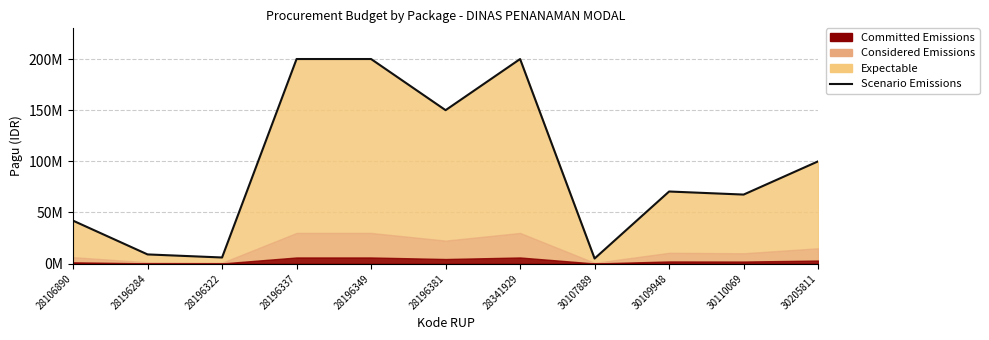

How many lines are shown in the chart?

1